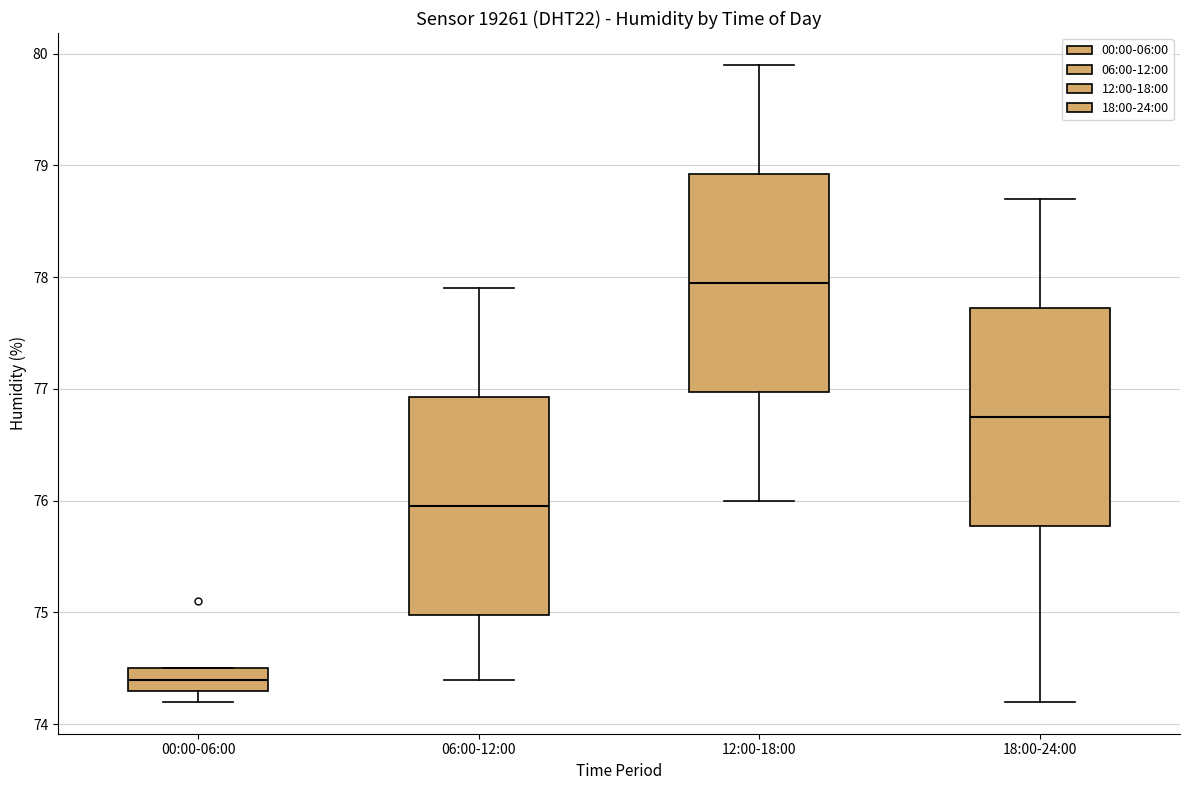

Where is the lower edge of the box for 00:00-06:00 on the y-axis? The values are not printed on the chart, so give them approximately, as read against the axis.

74.3